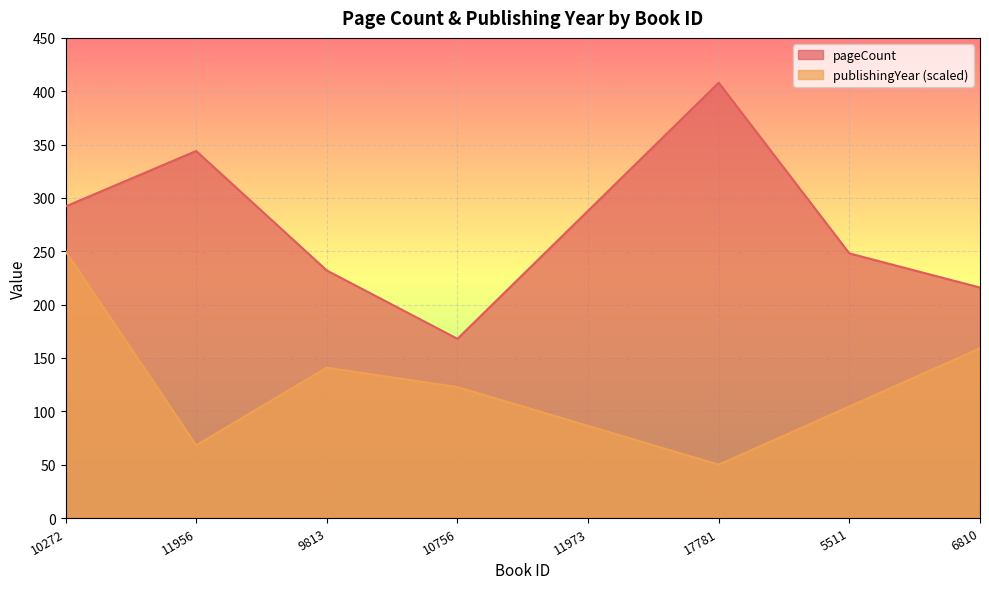

What is the difference between the maximum and minimum values in the pageCount series?

240.0